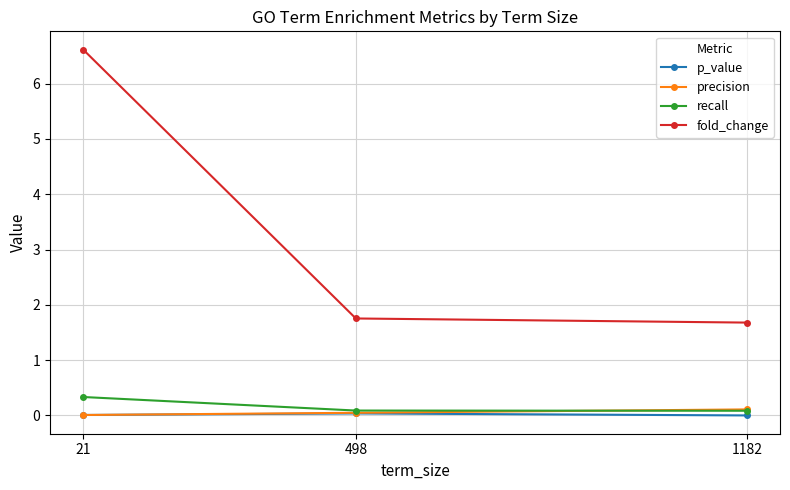

What is the greatest value displayed?

6.6